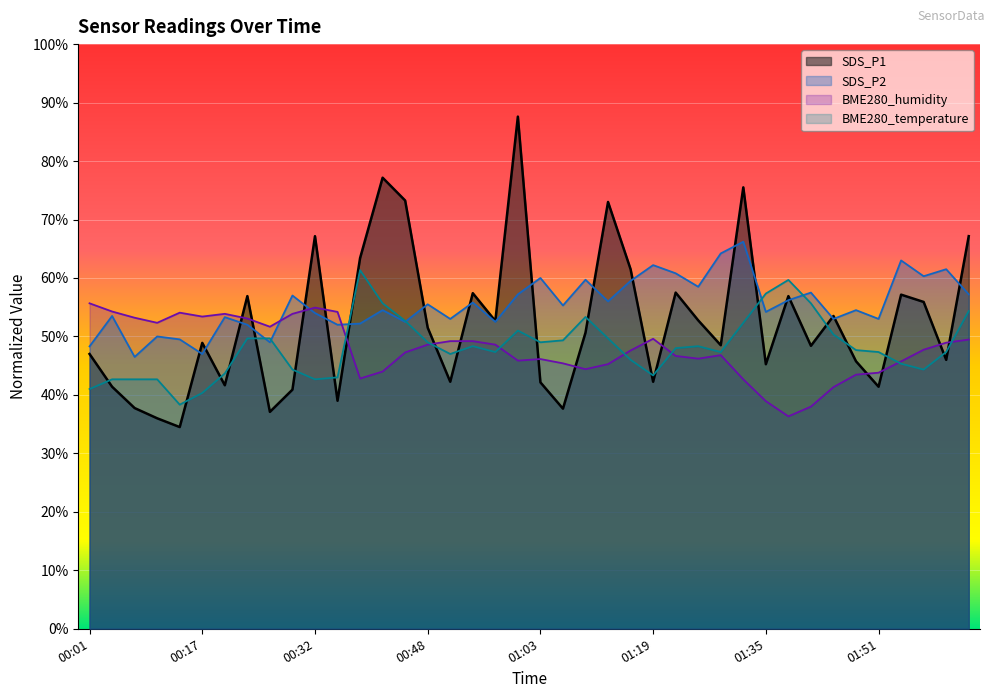

Which series has the largest total across all categories?

SDS_P2